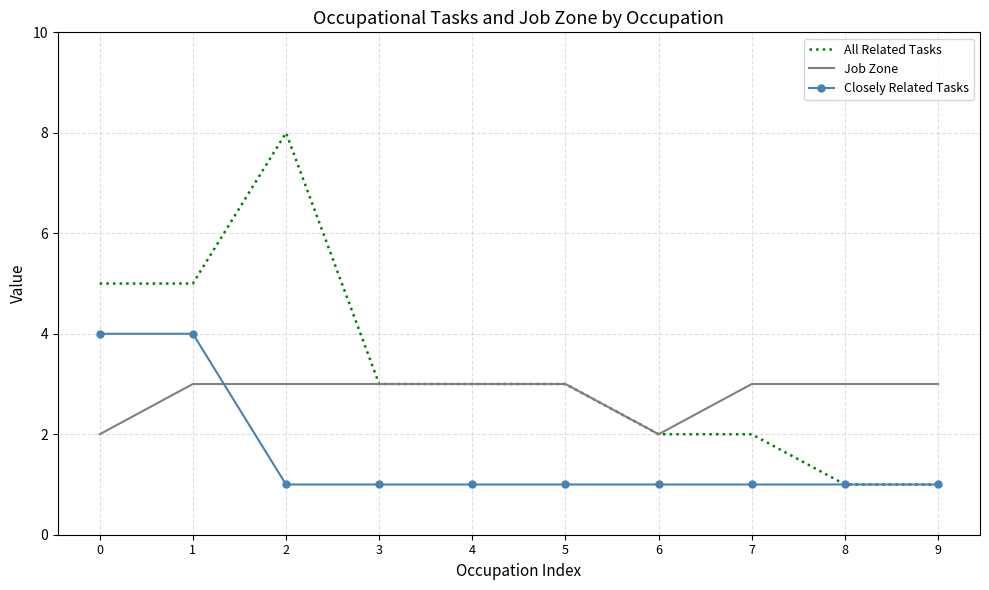

The value of All Related Tasks at 8 is 1. True or false?

True